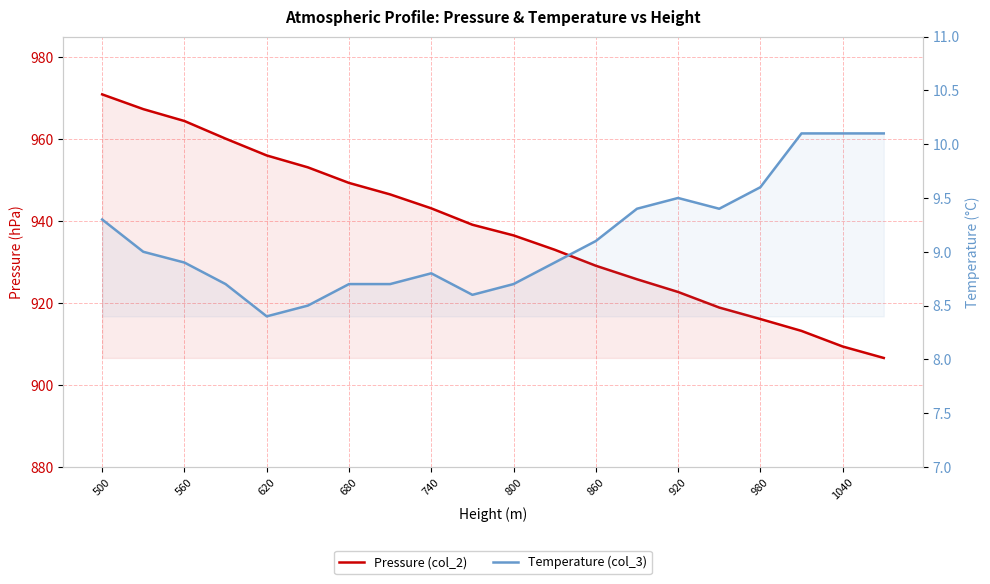

How many values in the Temperature (col_3) series exceed 9?

9